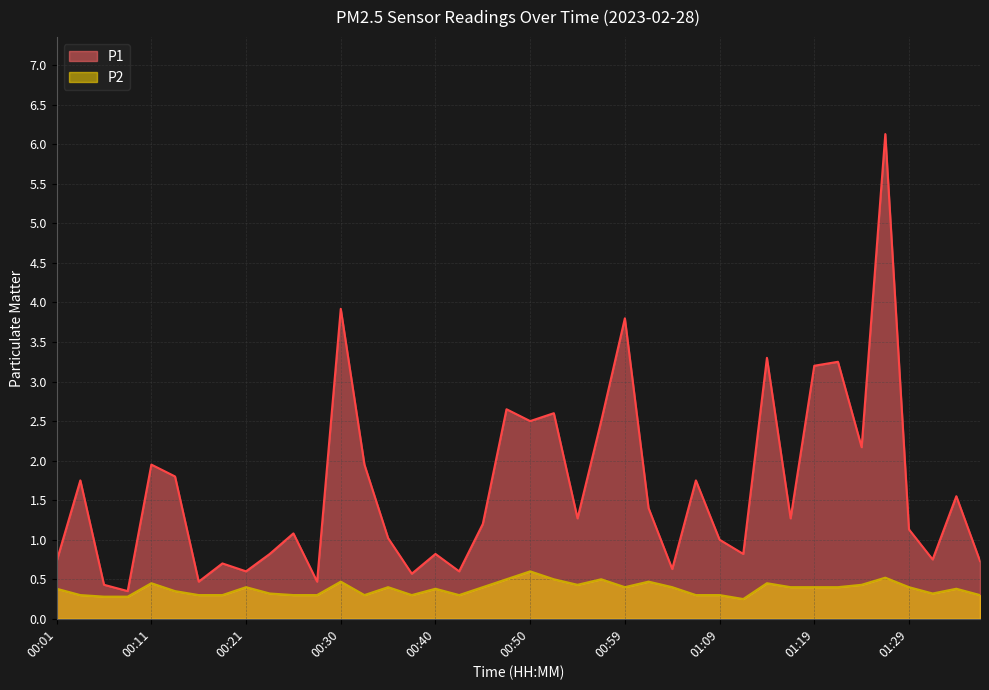

Which series changed the most between 00:33 and 01:36?

P1